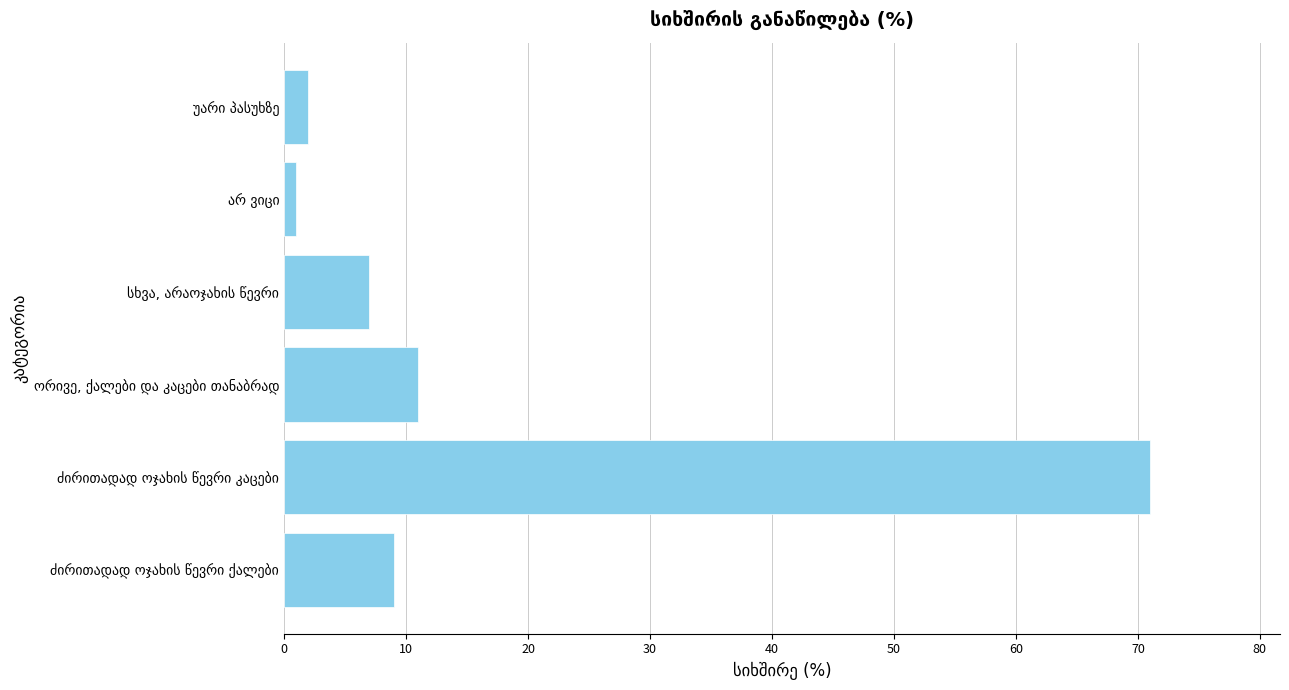

What is the minimum value shown in the chart?

1